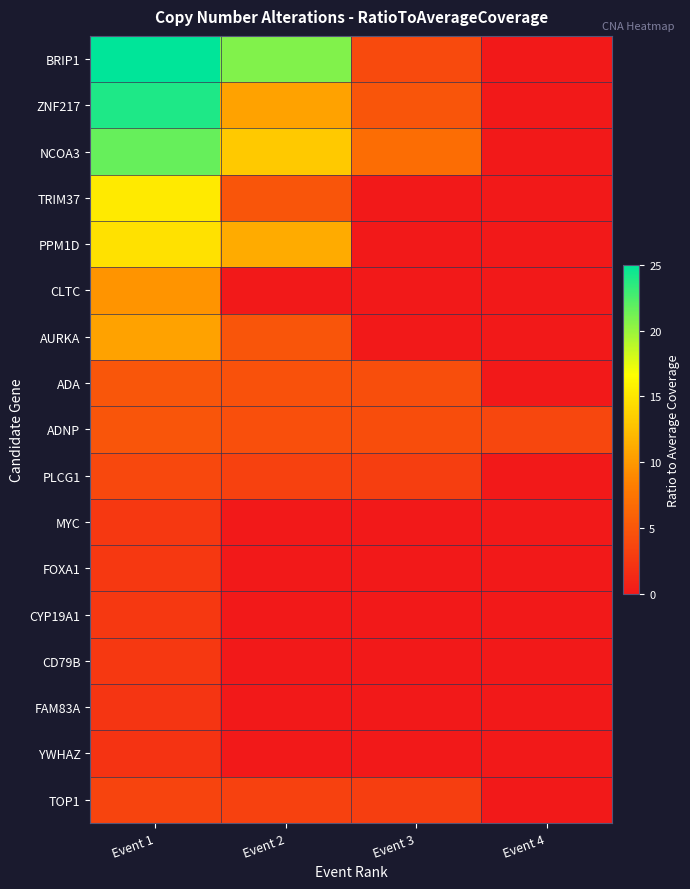

What is the spread (max minus min) of values at Event 4?

3.8